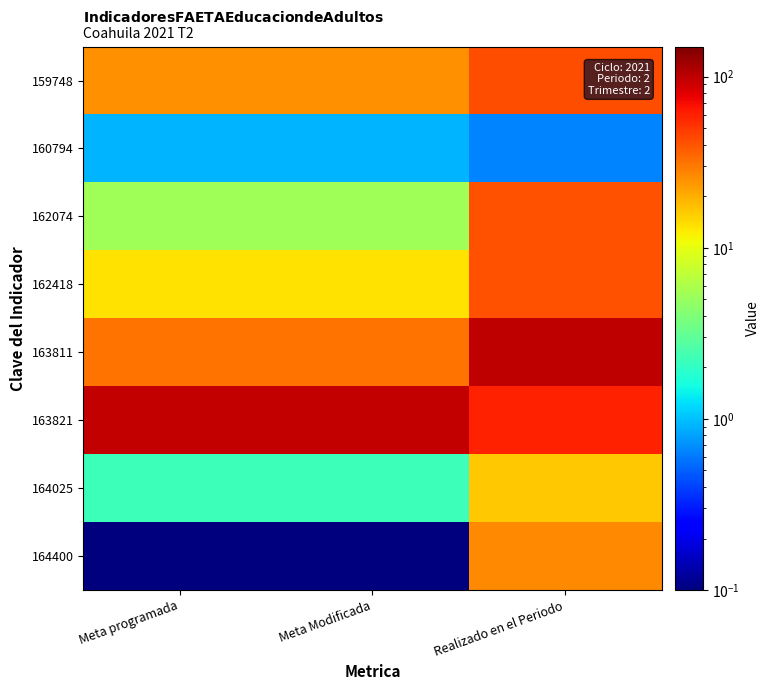

What is the maximum value shown in the chart?

100.0